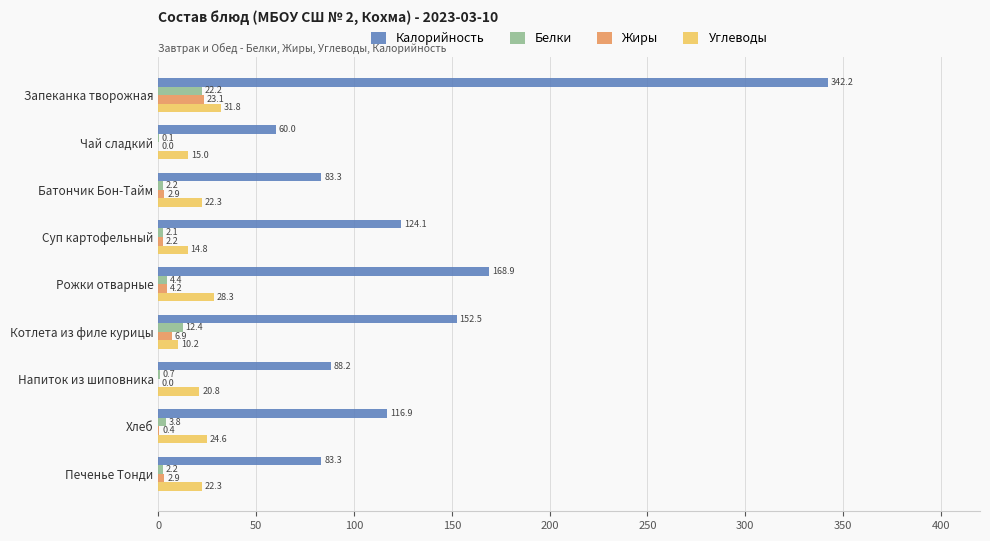

Between Батончик Бон-Тайм and Хлеб, which series saw the biggest shift?

Калорийность